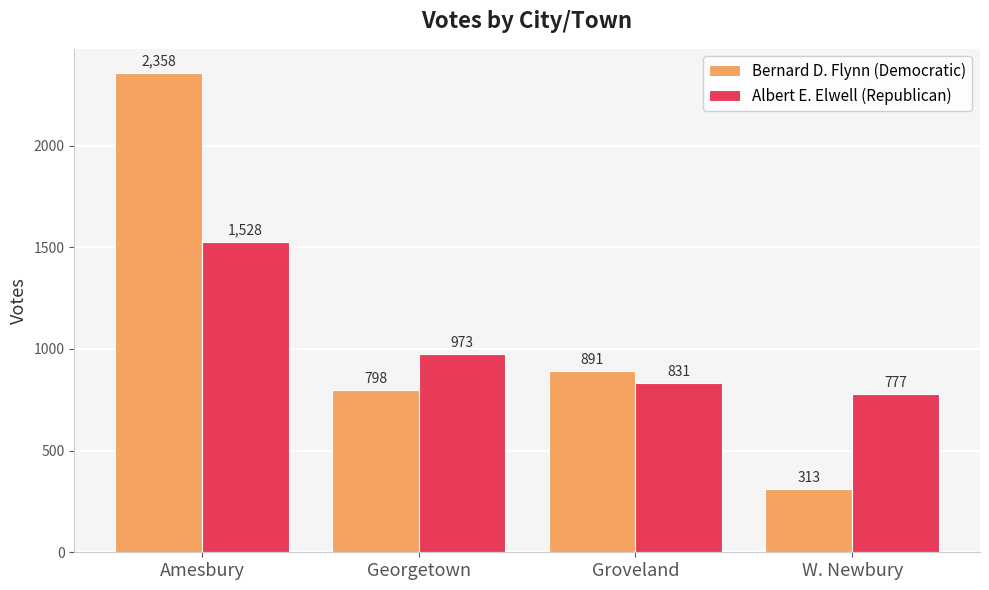

What is the minimum value shown in the chart?

313